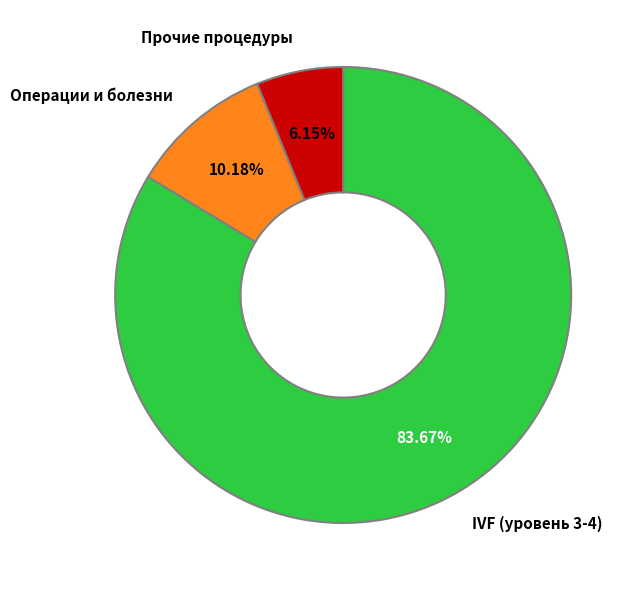

Is the sum of Прочие процедуры and Операции и болезни greater than half?

No